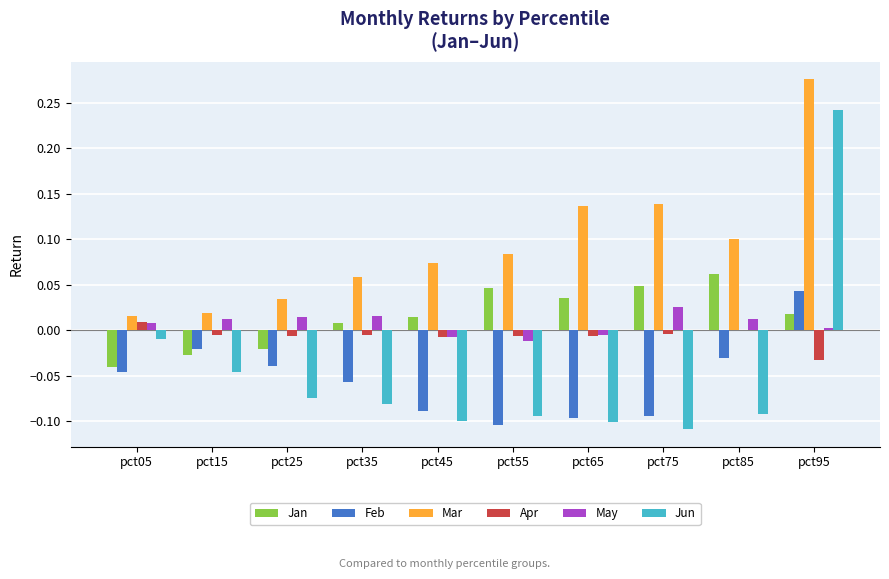

Which series changed the most between pct35 and pct95?

Jun